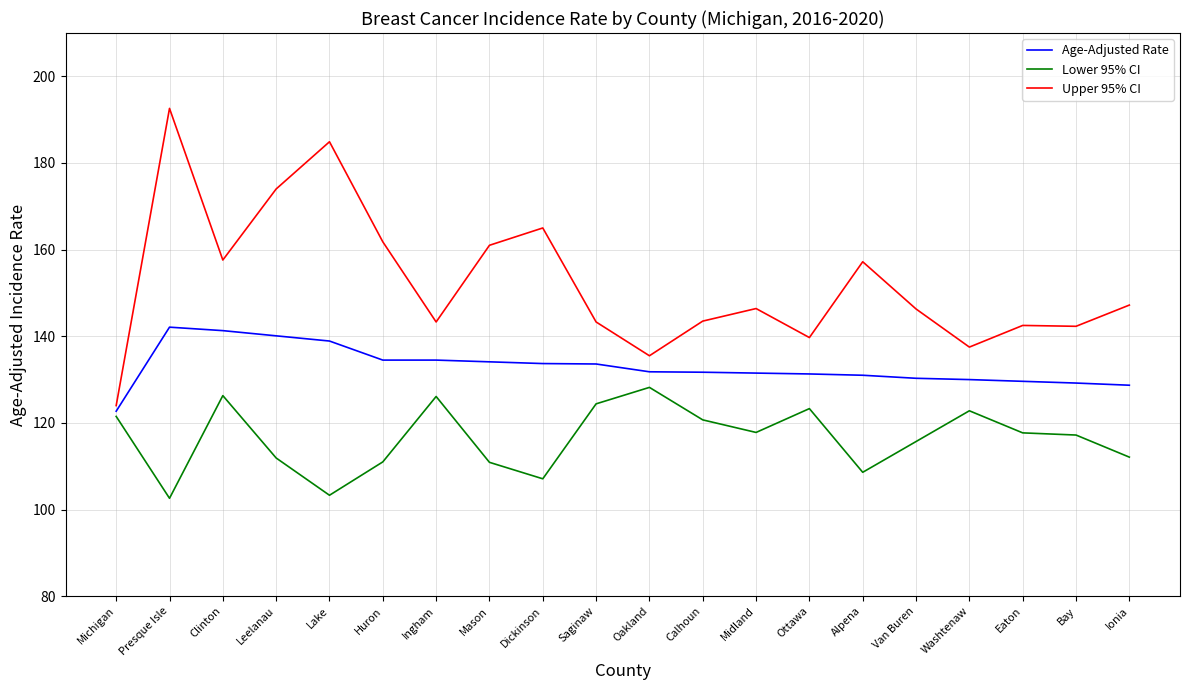

Is it true that Age-Adjusted Rate equals 75.2 at Eaton?

False